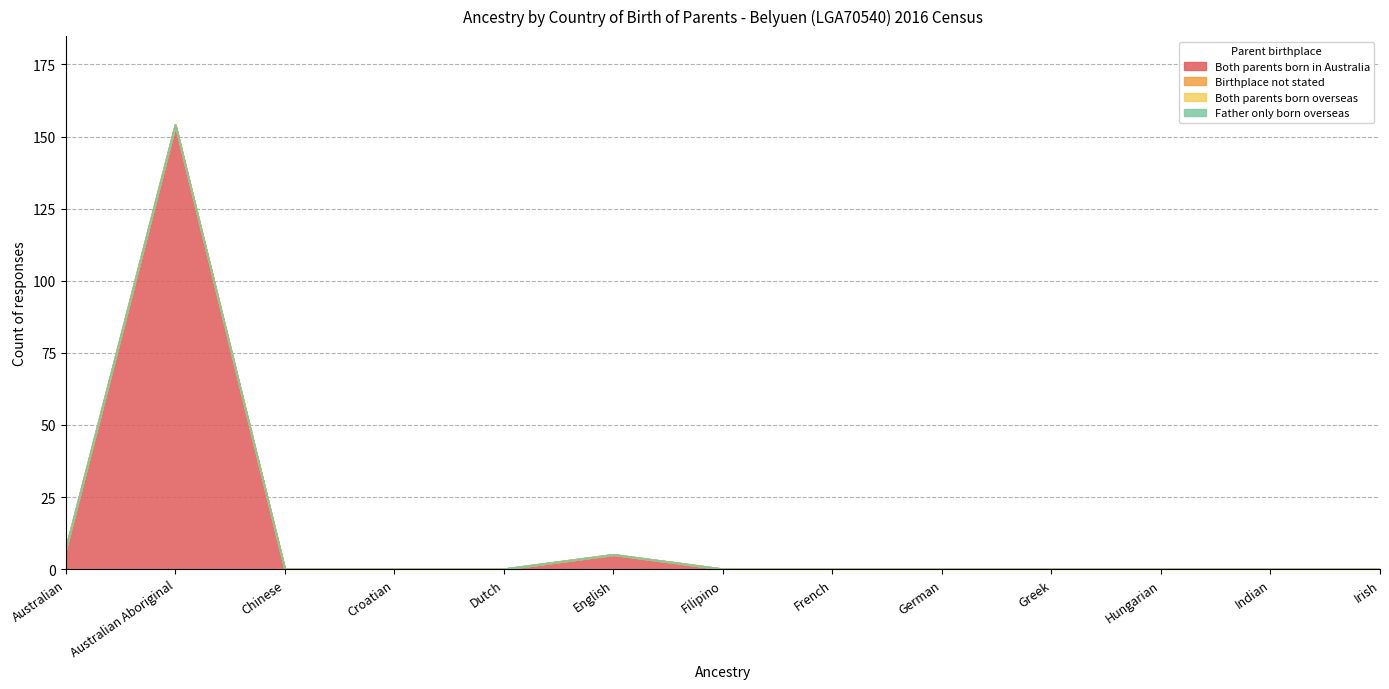

True or false: Both parents born in Australia and Both parents born overseas intersect in this chart.

False